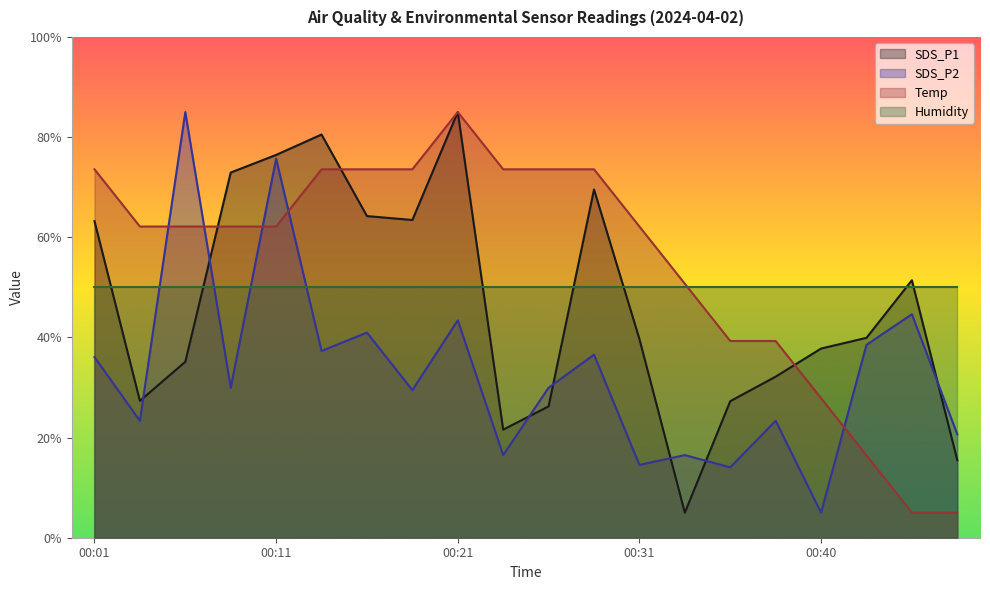

Where does the SDS_P1 series first go above 39?

00:01